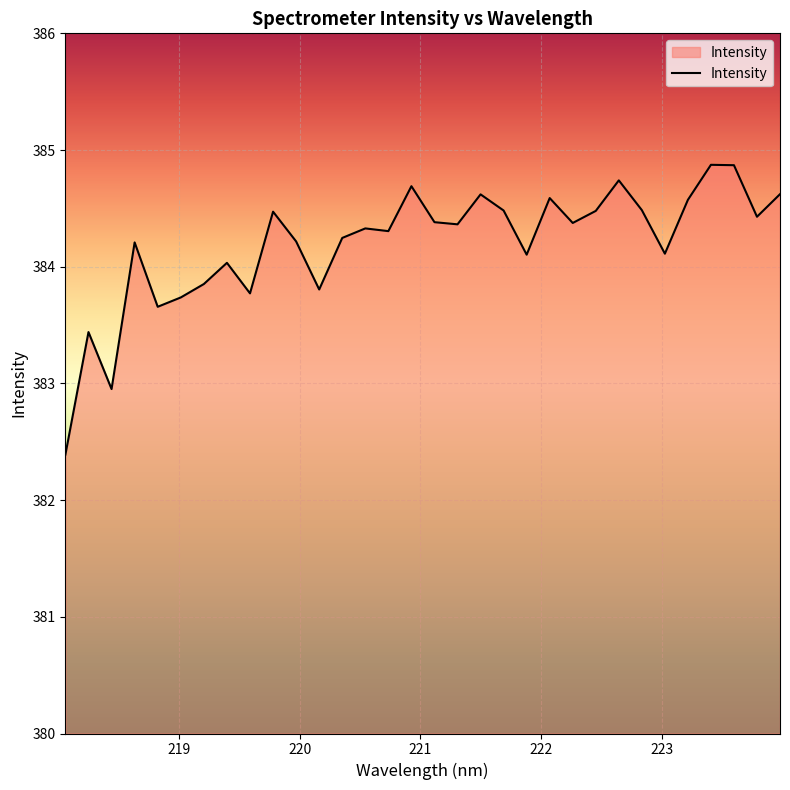

What is the minimum value shown in the chart?

382.4